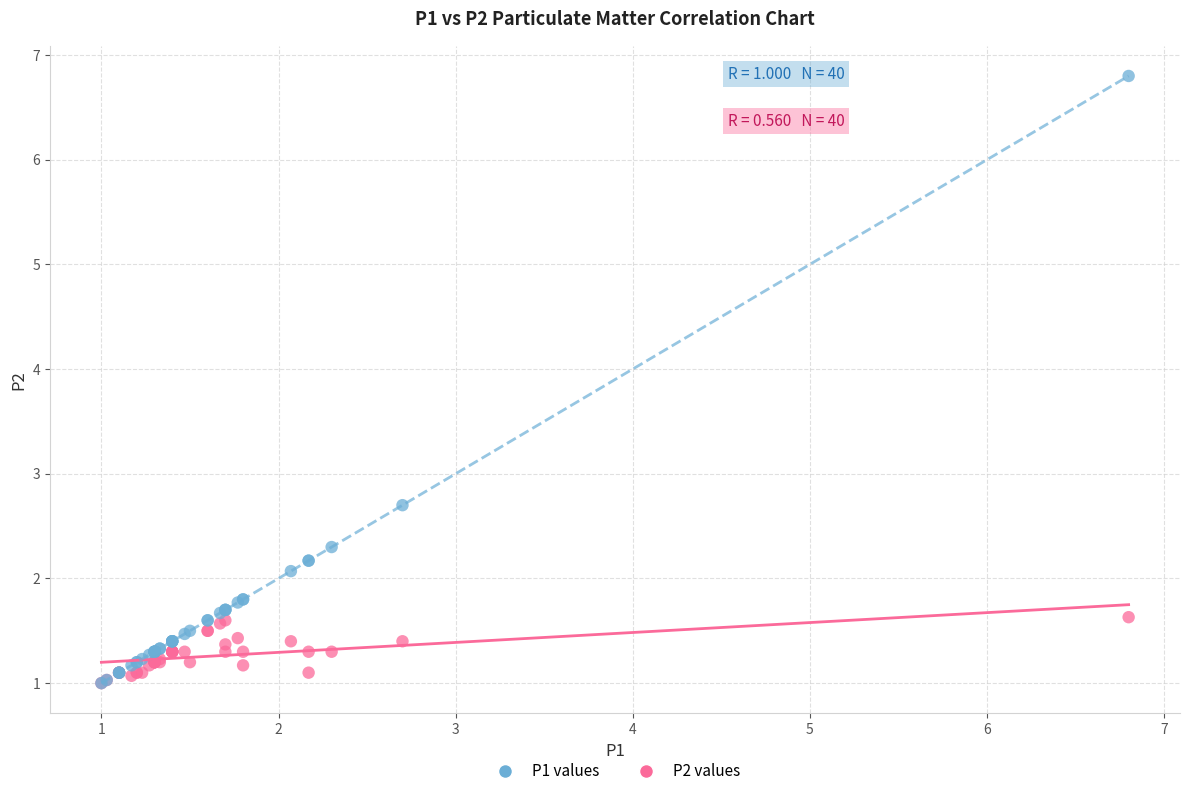

Across all series, what Y value is closest to 3?

2.7